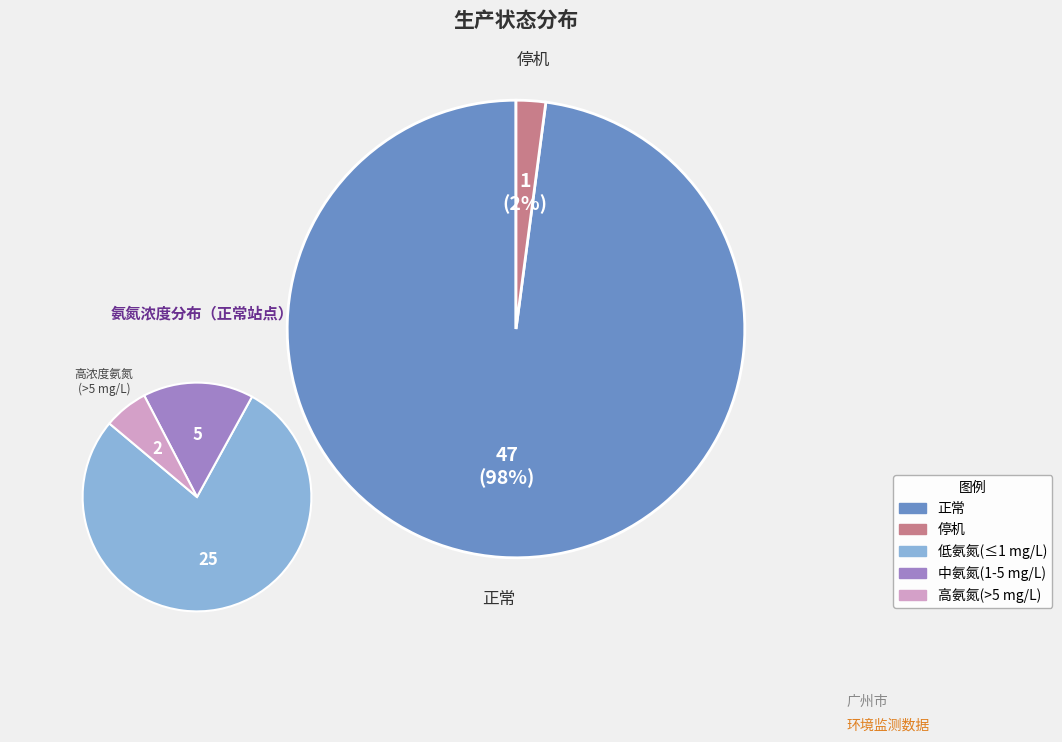

Which slice is the smallest?

停机